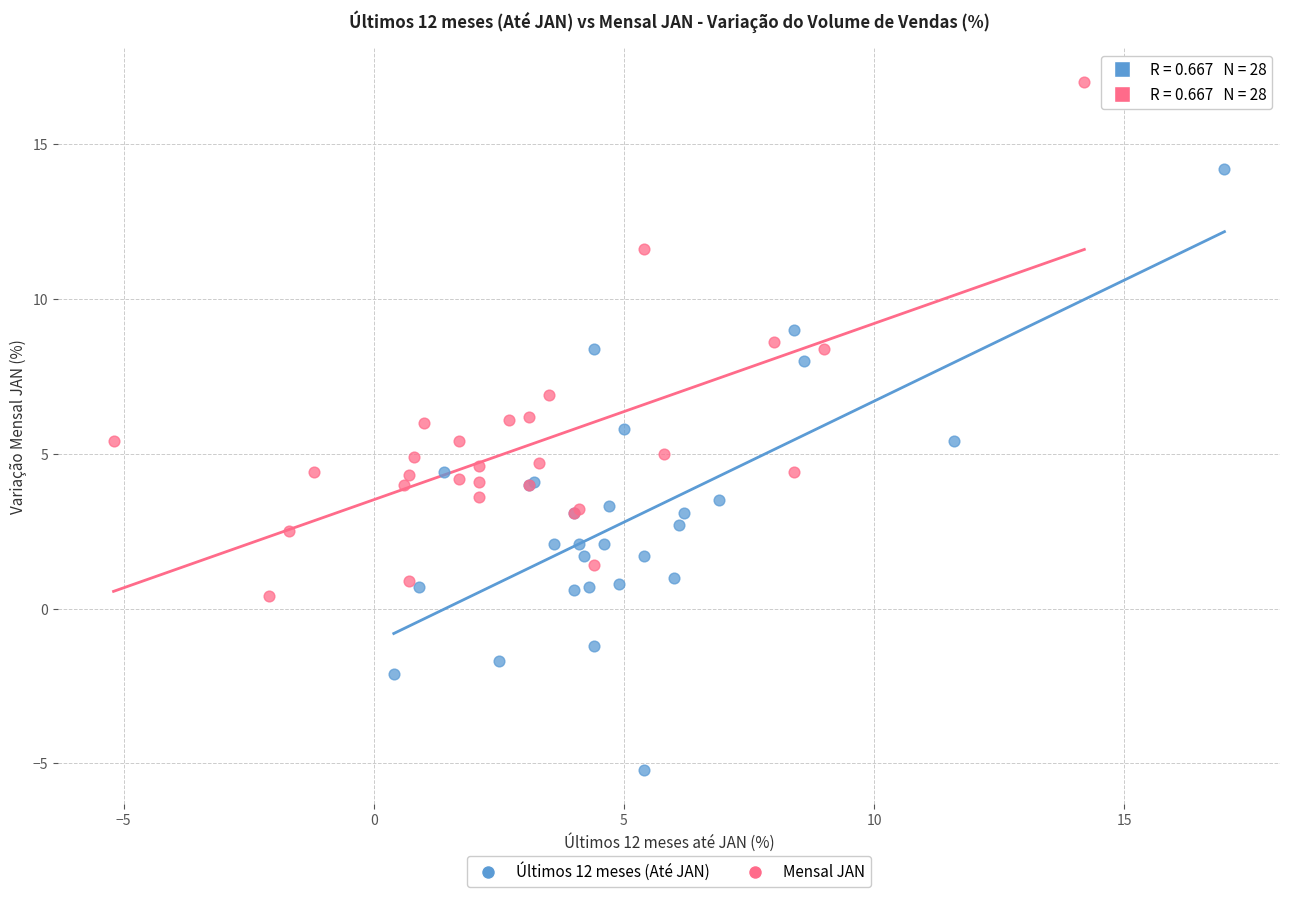

What are all the series names shown in the legend?

Últimos 12 meses (Até JAN), Mensal JAN